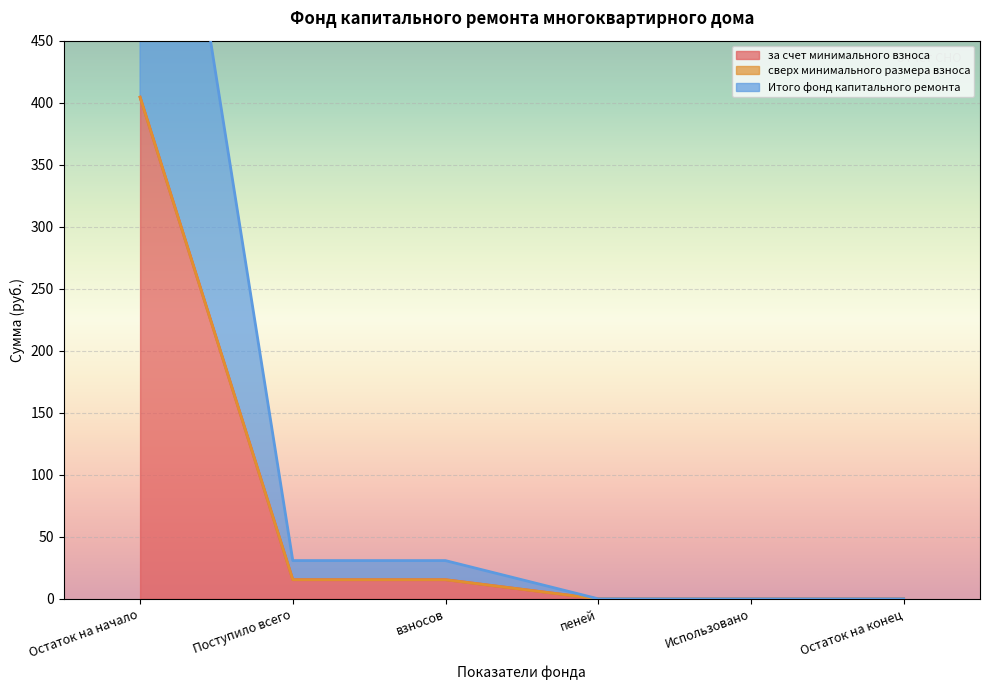

Is the value of Итого фонд капитального ремонта at Поступило всего greater than the value of за счет минимального взноса at Остаток на конец?

Yes